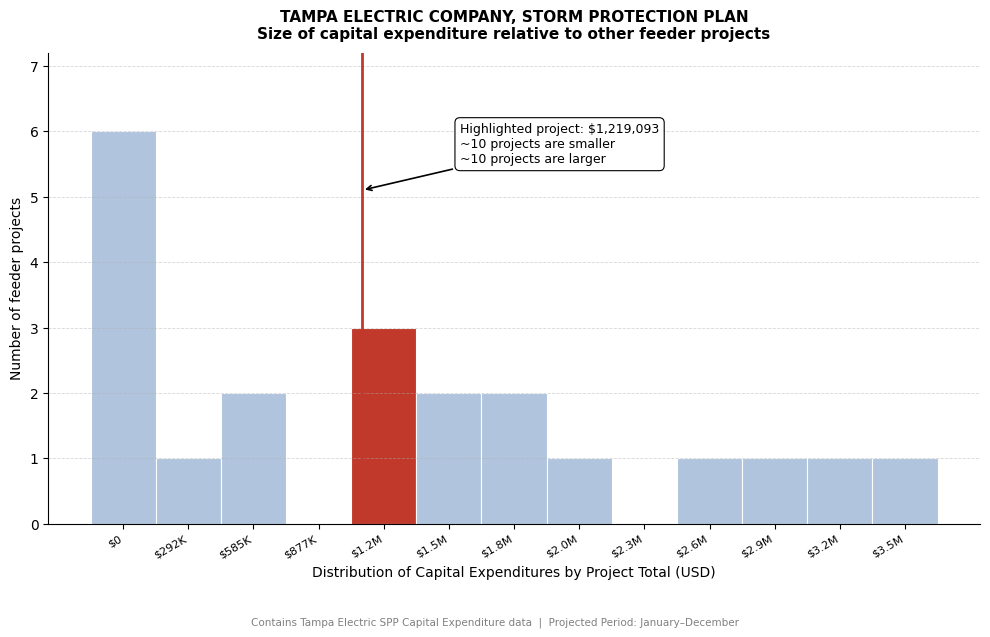

The chart shows a value of 2 at $292K. True or false?

False